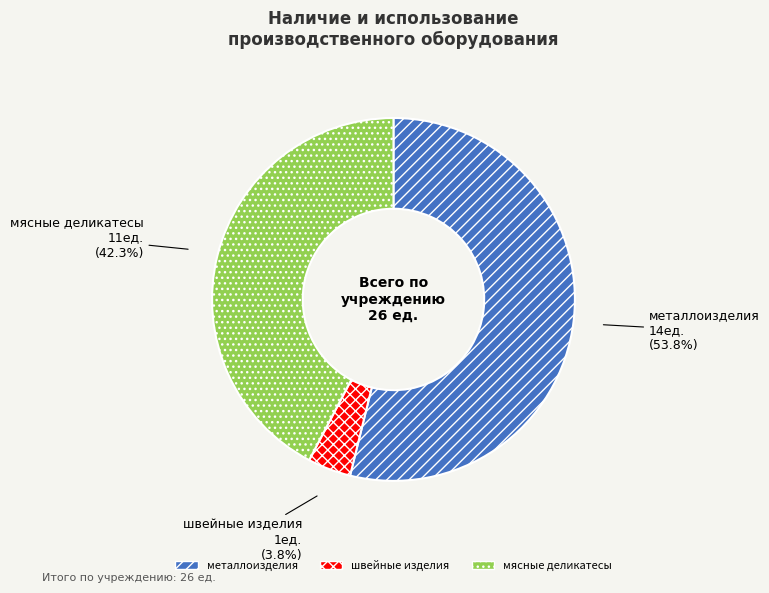

What percentage is NOT represented by швейные изделия?

96.2%